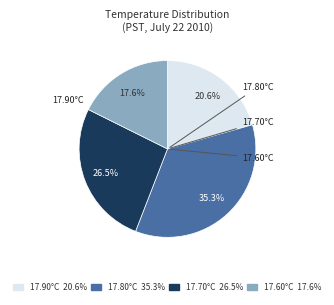

Is there a majority slice in this chart?

No